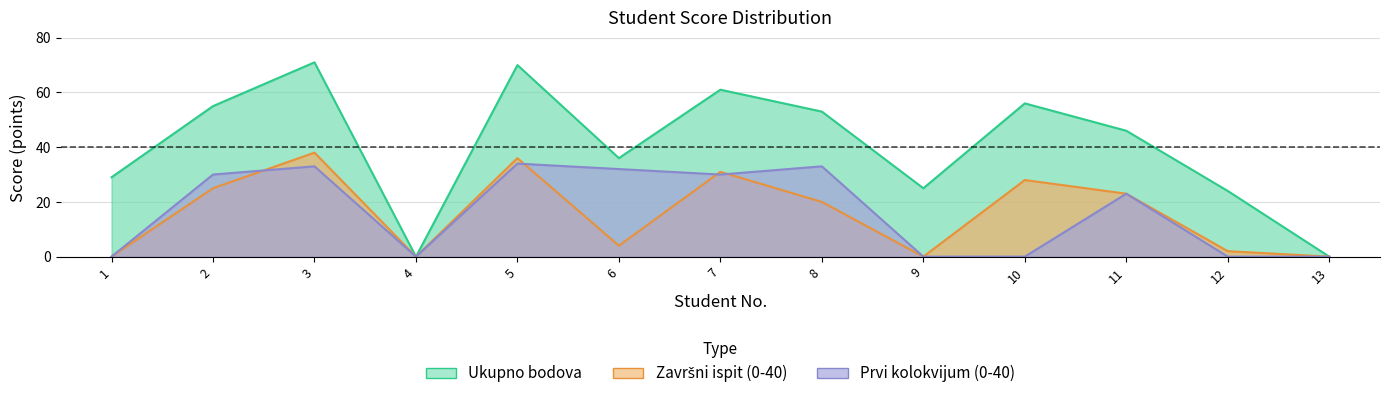

The Ukupno bodova series shows 32 at 10. True or false?

False